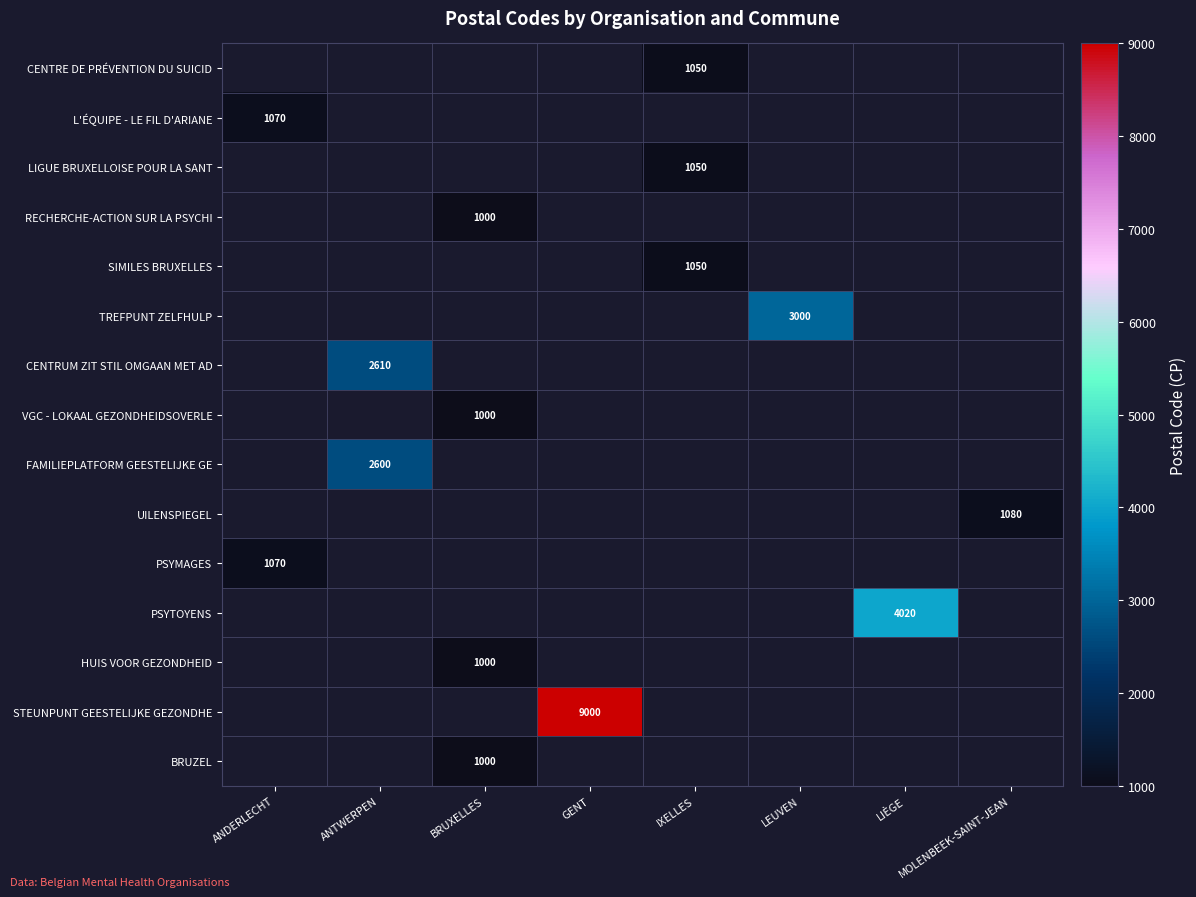

Is it true that HUIS VOOR GEZONDHEID equals 1000 at BRUXELLES?

True